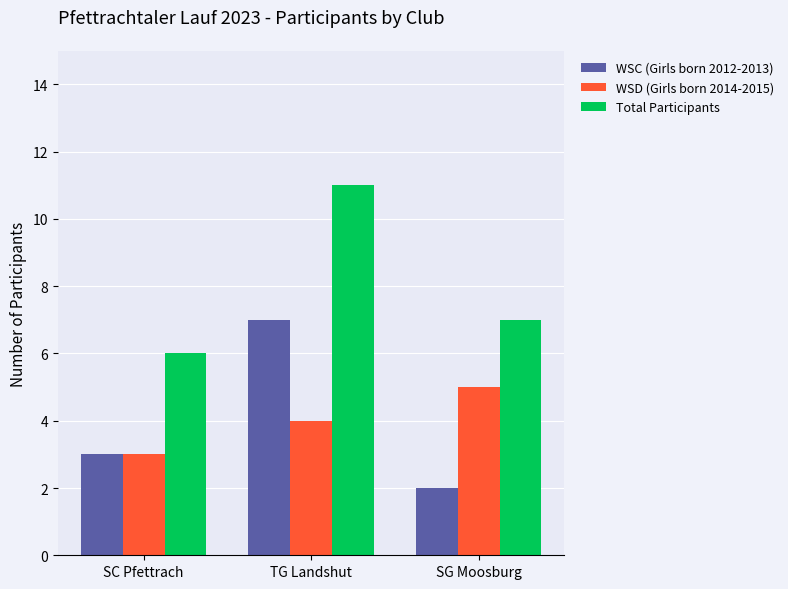

What is the difference between the maximum and minimum values in the WSD (Girls born 2014-2015) series?

2